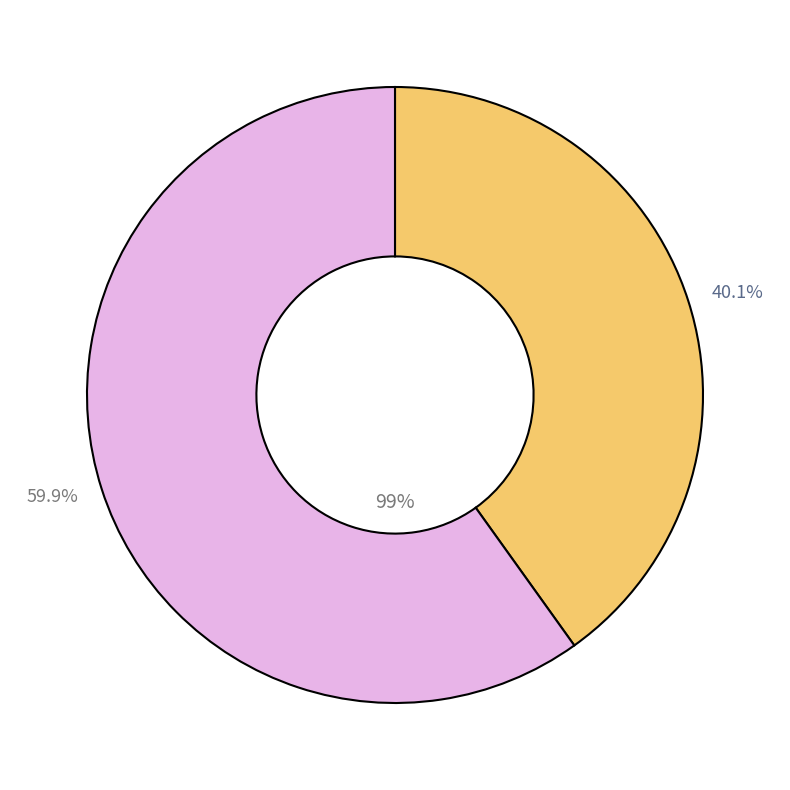

What is the majority slice?

Boeken zoeken - 2